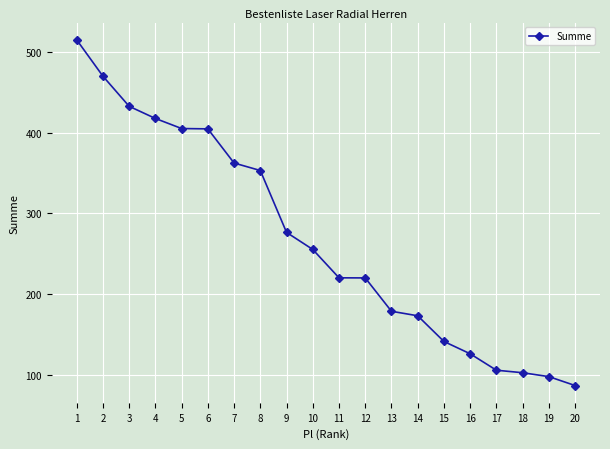

Does the chart have visible grid lines?

Yes